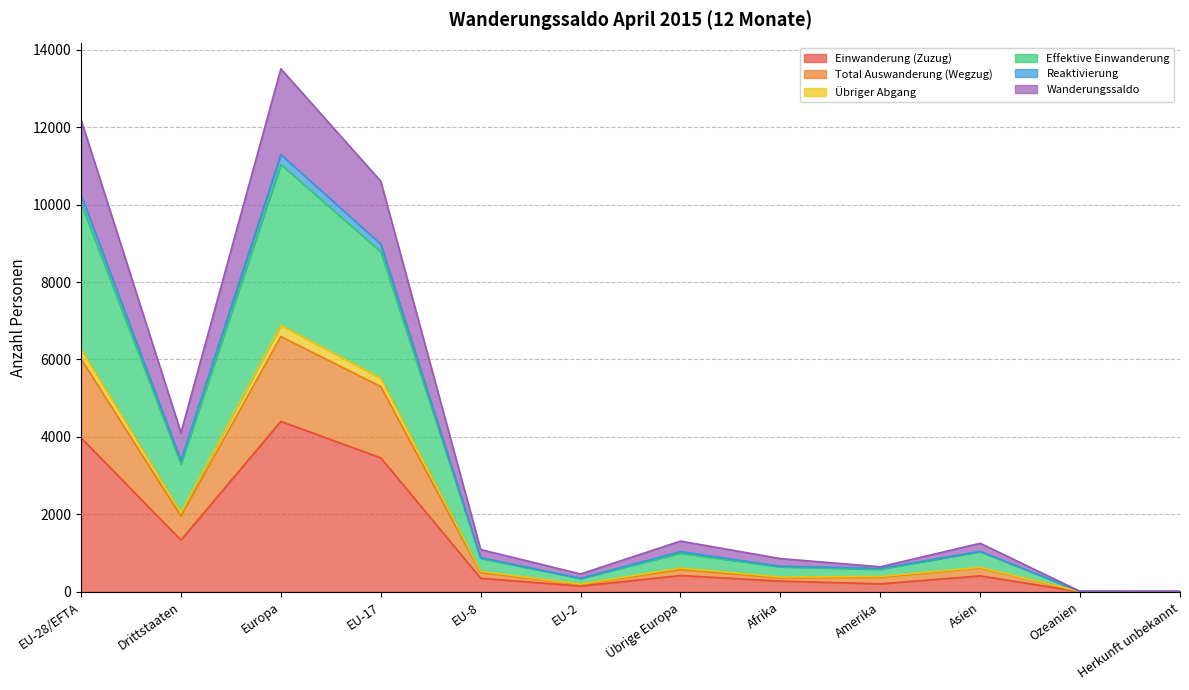

Is the value of Effektive Einwanderung at EU-28/EFTA greater than the value of Übriger Abgang at EU-2?

Yes